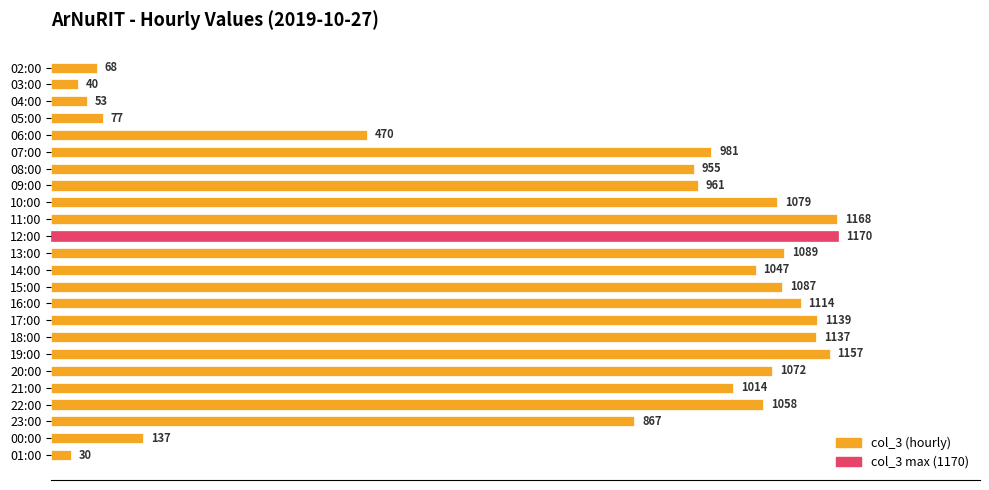

Which label corresponds to the largest value in the chart?

12:00